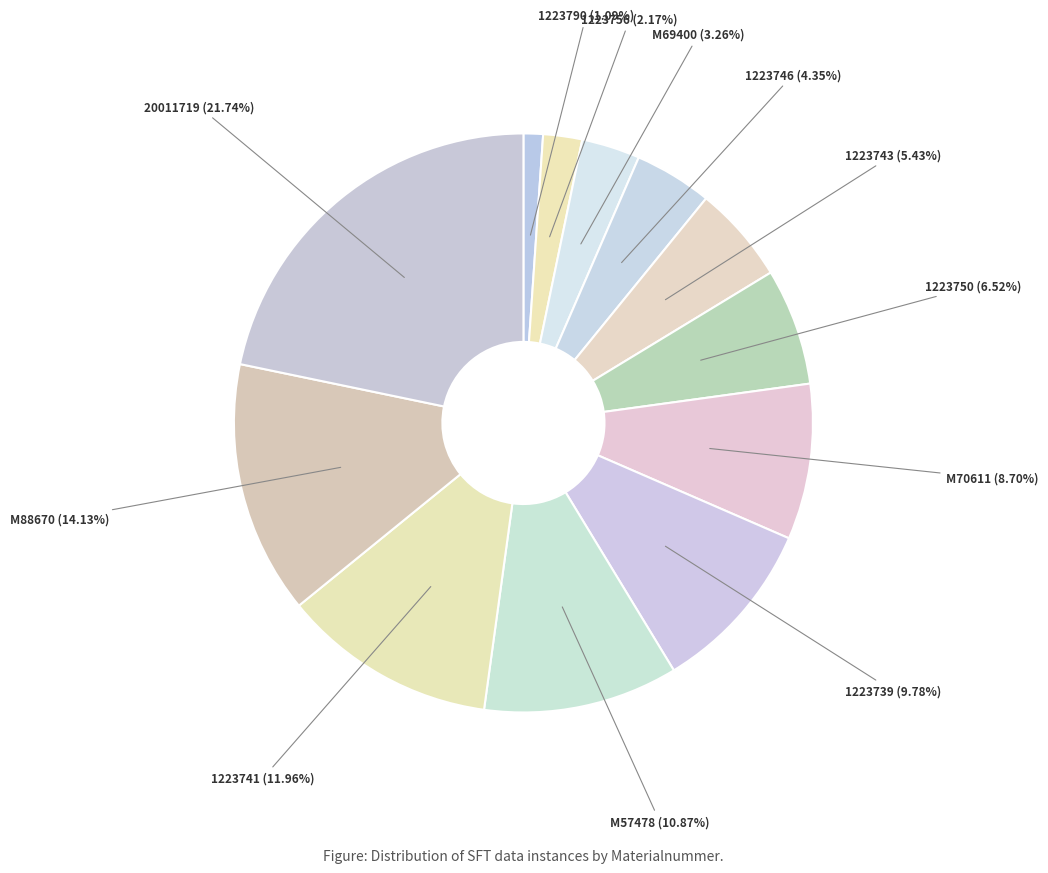

How many segments does this pie chart have?

12